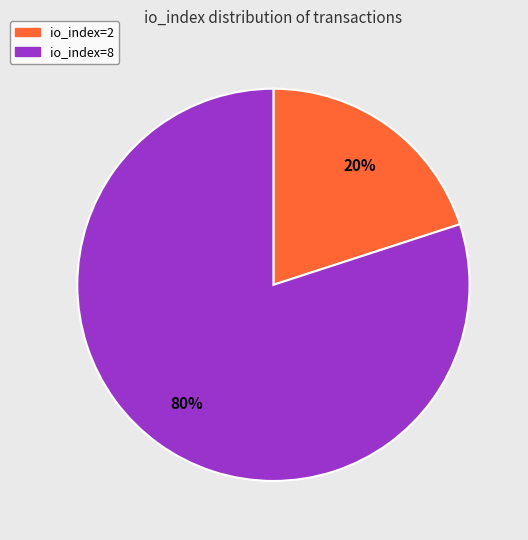

To the nearest percent, what is the difference between the io_index=8 and io_index=2 slice percentages?

60%